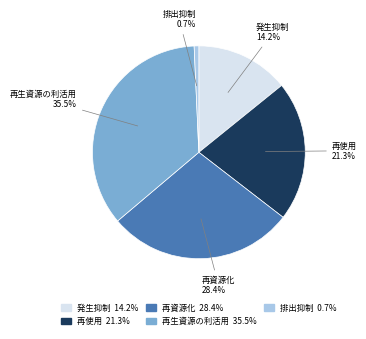

To the nearest percent, what is the combined percentage of 再使用 and 発生抑制?

35%